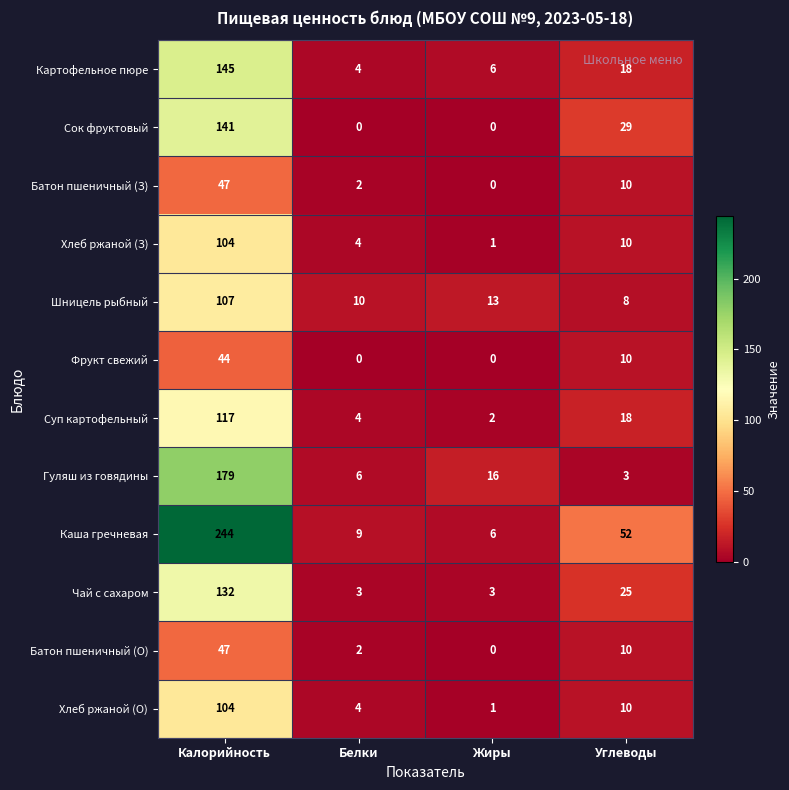

What is the approximate value of Батон пшеничный (О) at Калорийность?

47